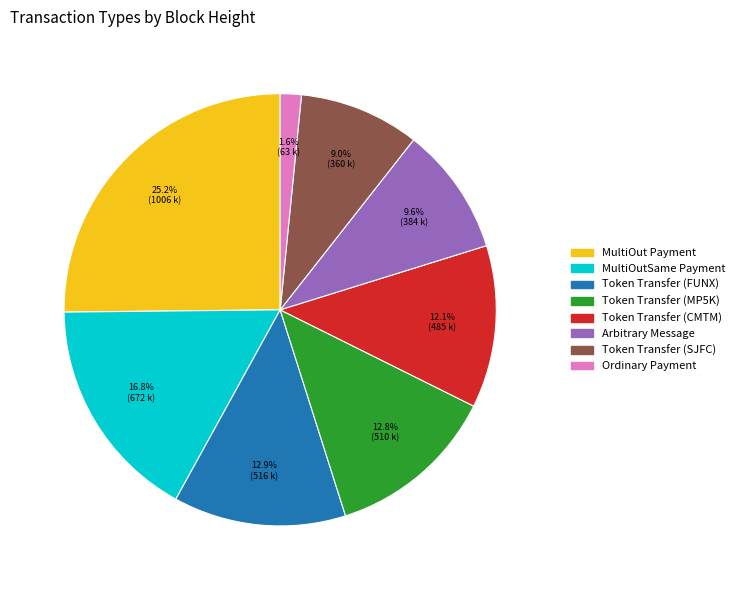

What is the largest slice in the pie chart?

MultiOut Payment